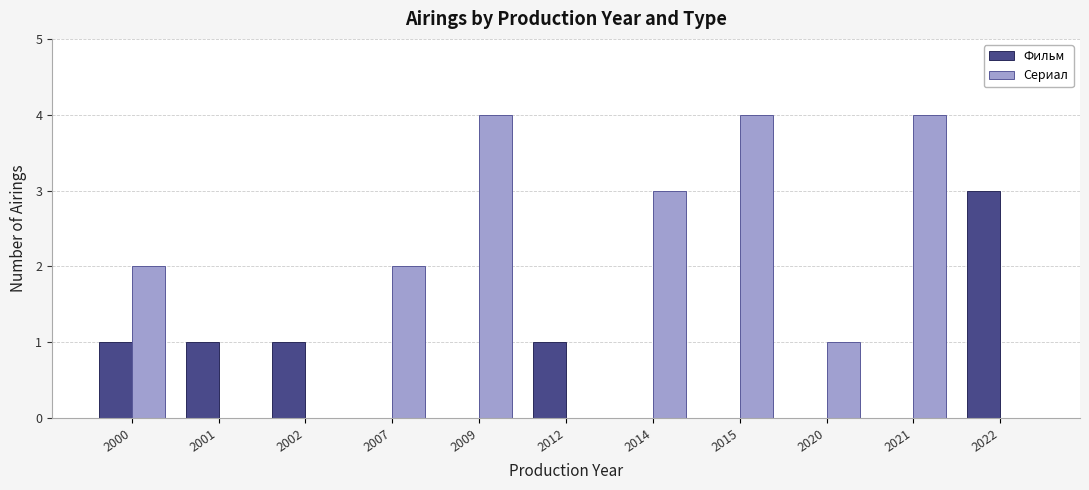

What are all the series names shown in the legend?

Фильм, Сериал